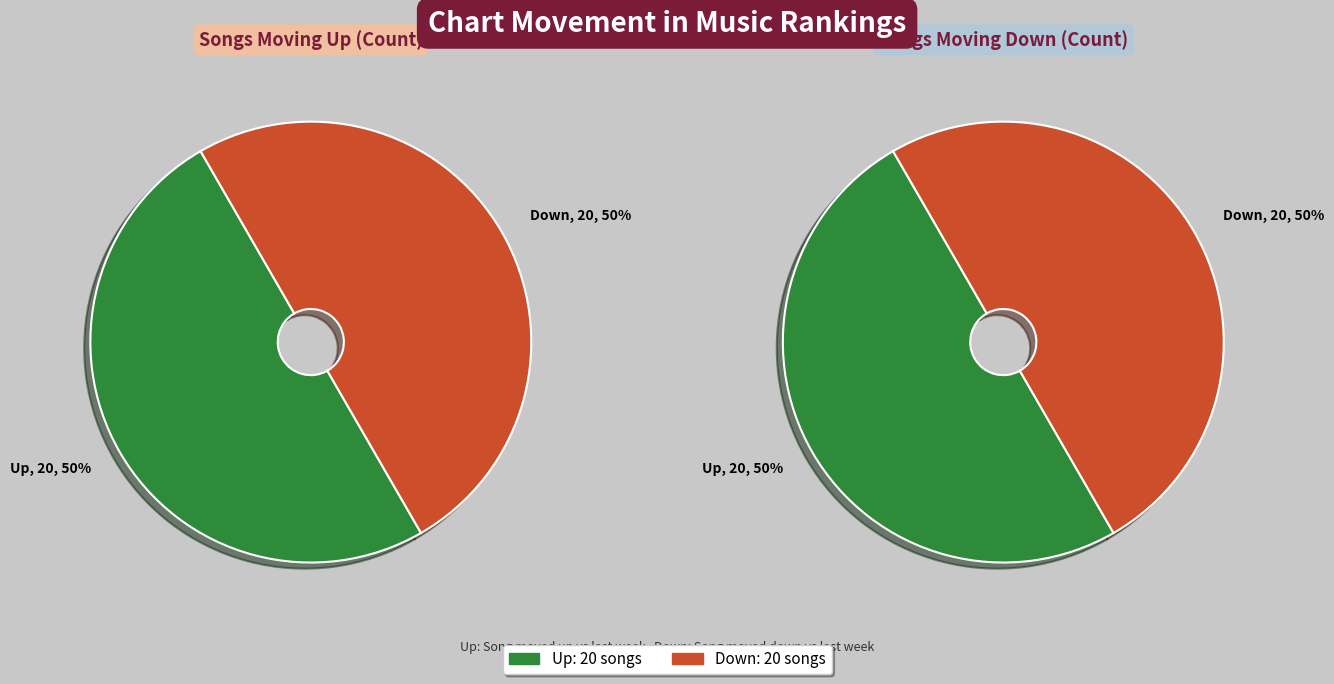

Do down and up together represent more than half of the pie?

Yes